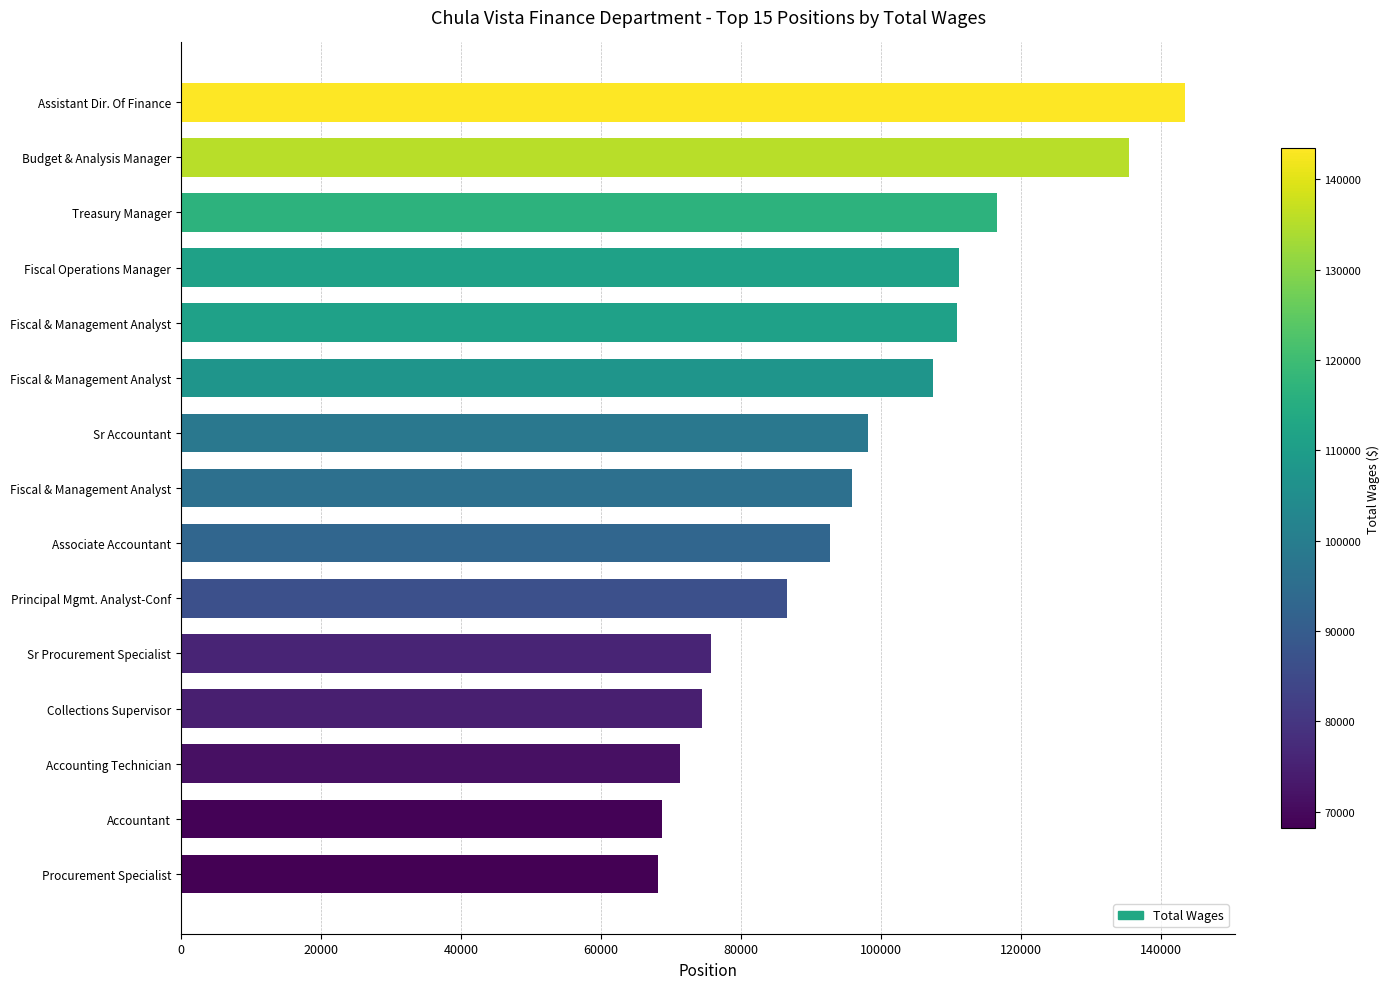

What is the maximum value shown in the chart?

143443